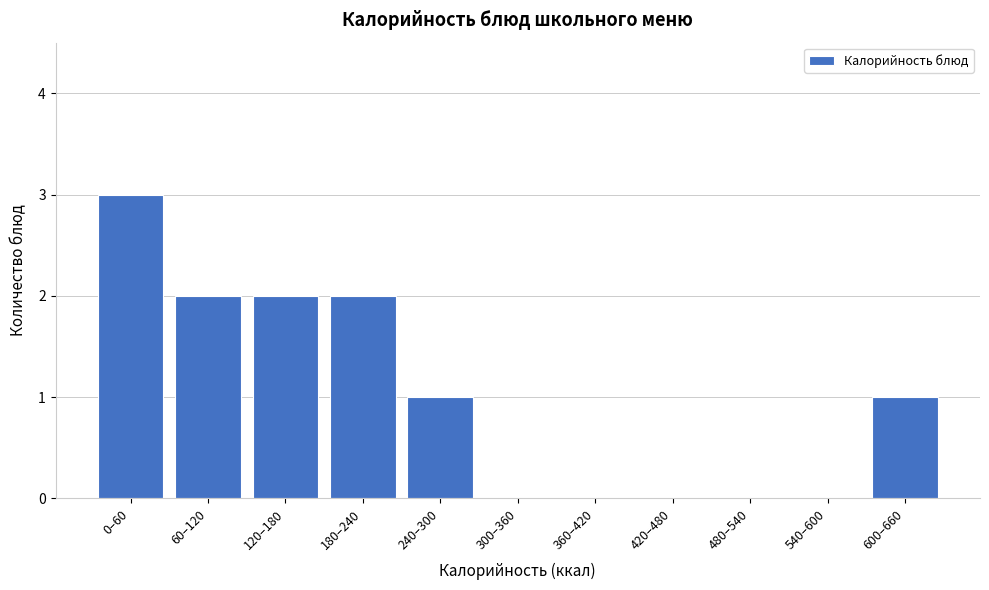

Reading left to right, what are all the values shown in this chart?

0–60=3	60–120=2	120–180=2	180–240=2	240–300=1	300–360=0	360–420=0	420–480=0	480–540=0	540–600=0	600–660=1